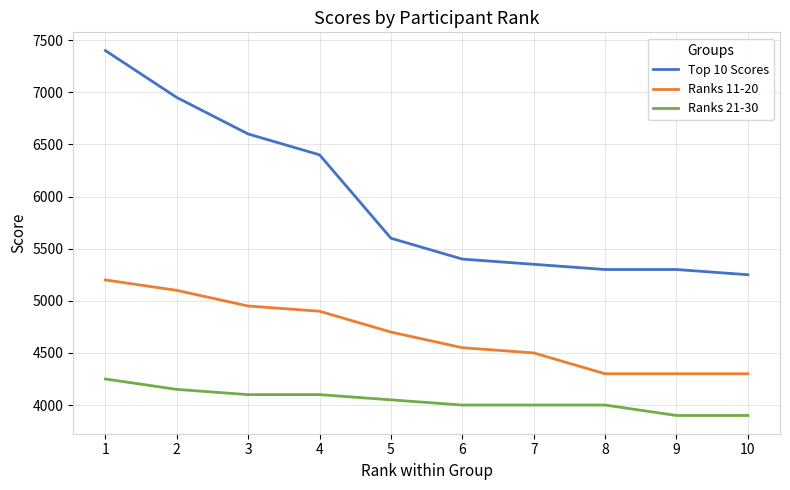

What is the spread (max minus min) of values at 10?

1350